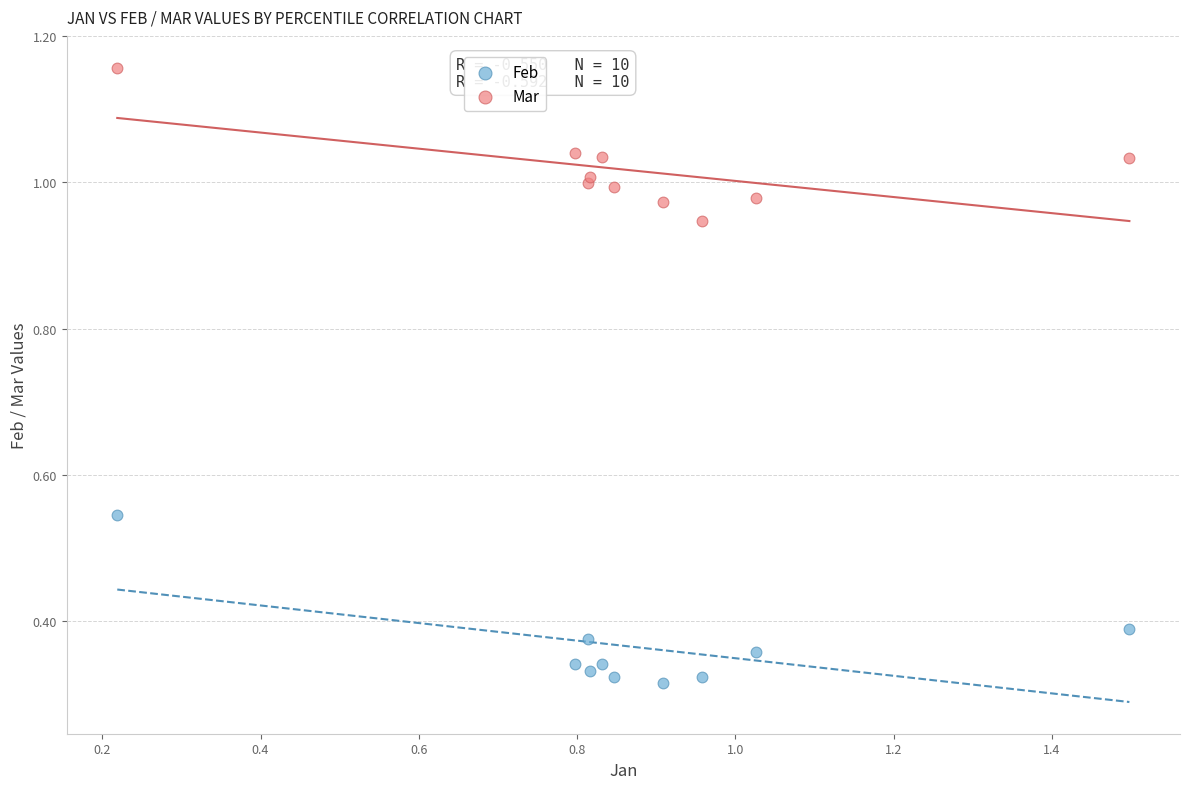

Which series has the widest spread of Y values?

Feb